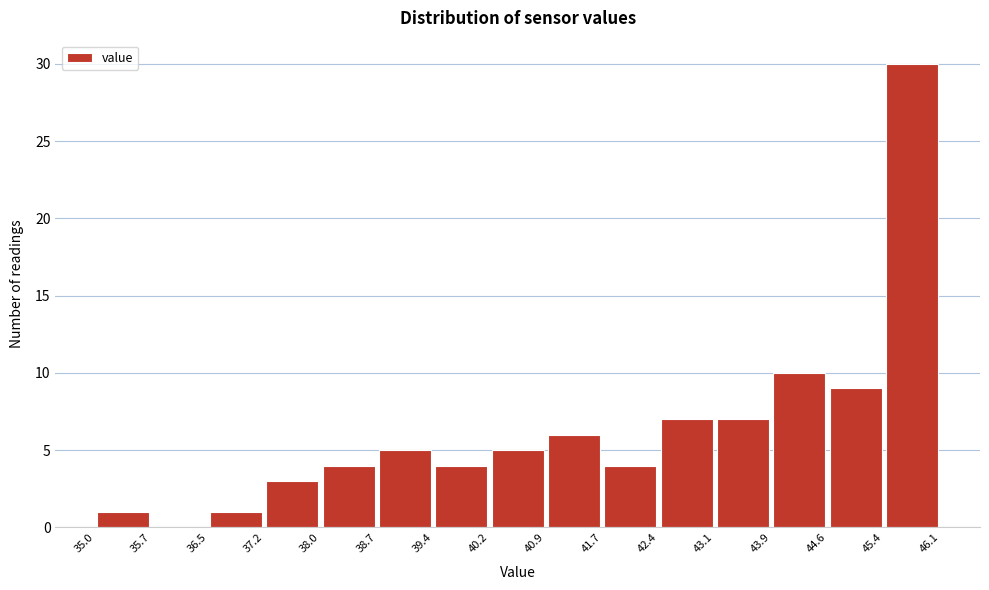

Reading left to right, transcribe this chart: for each bar, give the range it covers on the x-axis and its height. The values are not printed on the chart, so give them approximately, as read against the axis.

35.0 to 35.7: 1
35.7 to 36.5: 0
36.5 to 37.2: 1
37.2 to 38.0: 3
38.0 to 38.7: 4
38.7 to 39.4: 5
39.4 to 40.2: 4
40.2 to 40.9: 5
40.9 to 41.7: 6
41.7 to 42.4: 4
42.4 to 43.1: 7
43.1 to 43.9: 7
43.9 to 44.6: 10
44.6 to 45.4: 9
45.4 to 46.1: 30